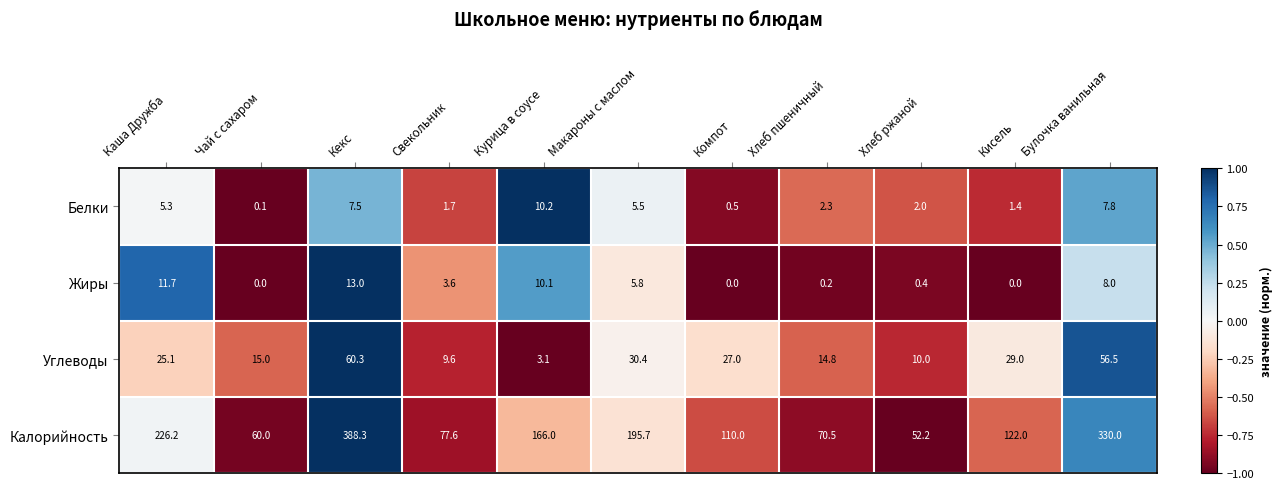

What is the greatest value displayed?

388.3